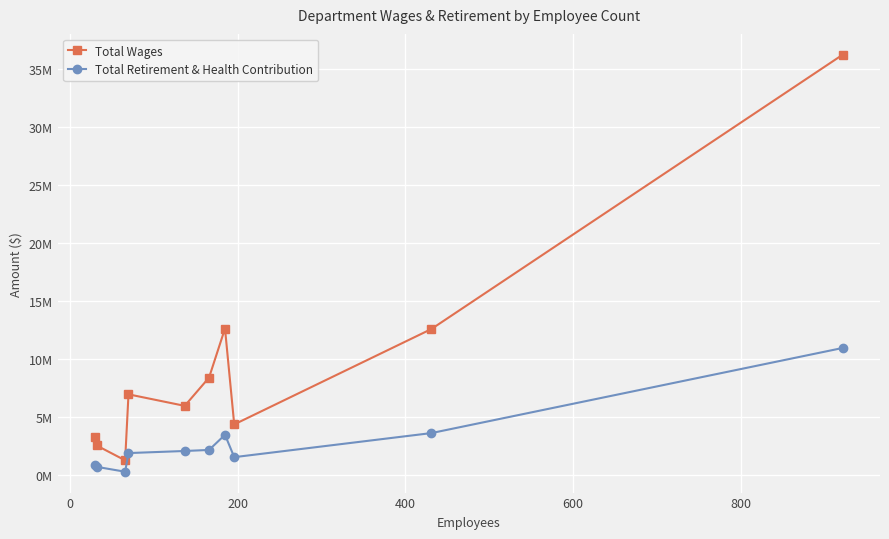

Does the chart have visible grid lines?

Yes